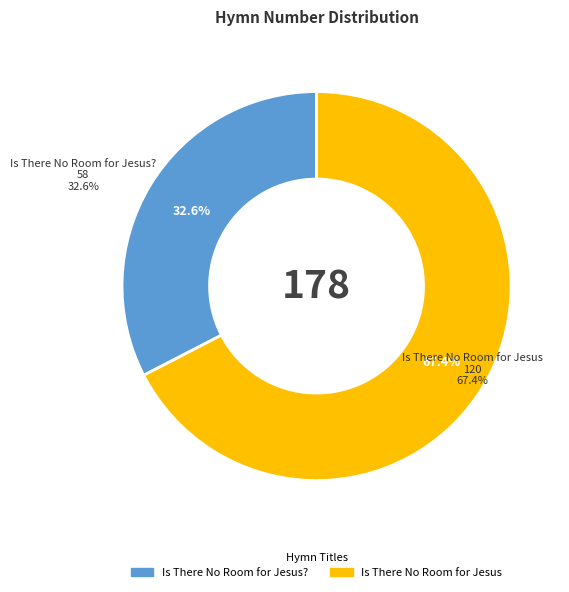

To the nearest percent, what is the difference between the largest and smallest slice percentages?

35%